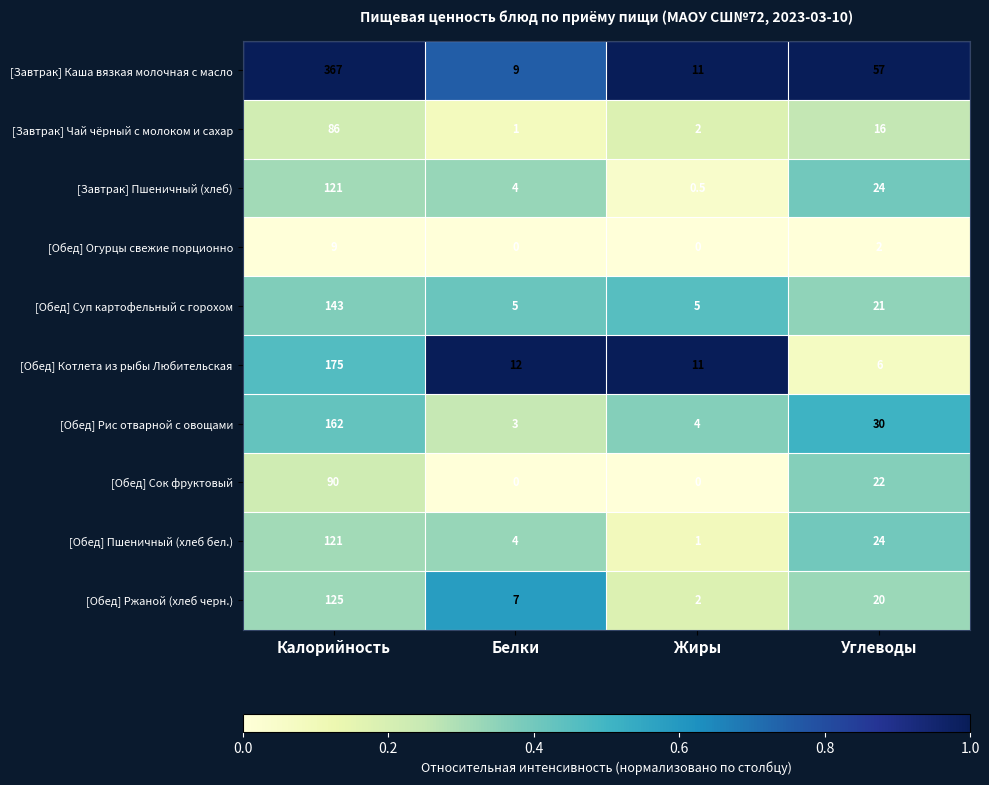

At which category is the sum across all series the highest?

Калорийность